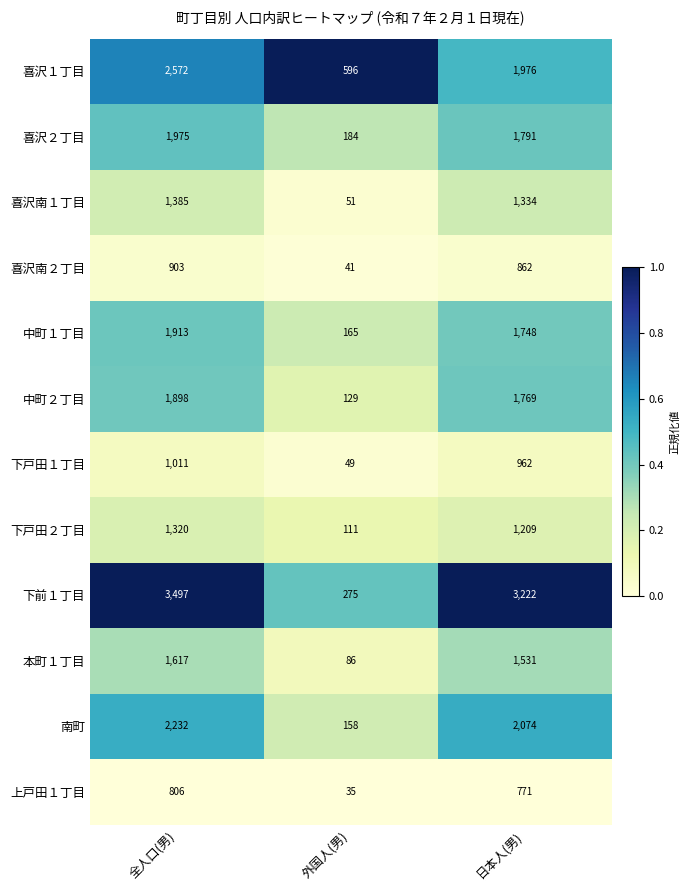

Rank the series at 日本人(男) from lowest to highest value.

上戸田１丁目, 喜沢南２丁目, 下戸田１丁目, 下戸田２丁目, 喜沢南１丁目, 本町１丁目, 中町１丁目, 中町２丁目, 喜沢２丁目, 喜沢１丁目, 南町, 下前１丁目